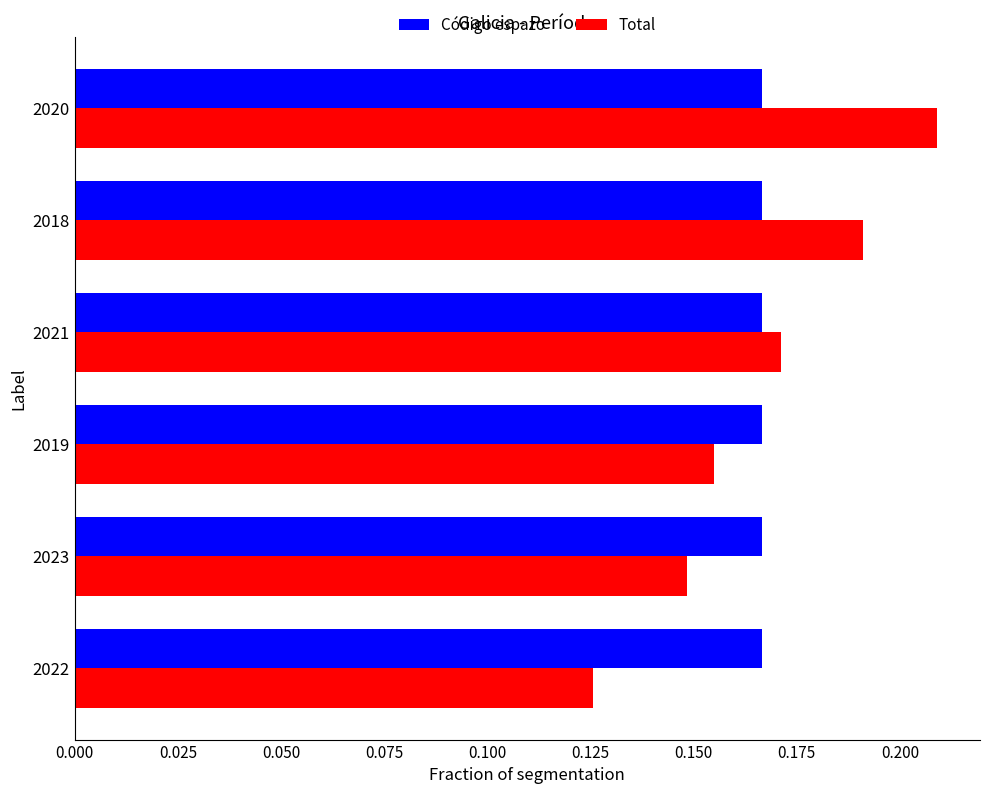

Count the Total values in the range 0 to 1.

6